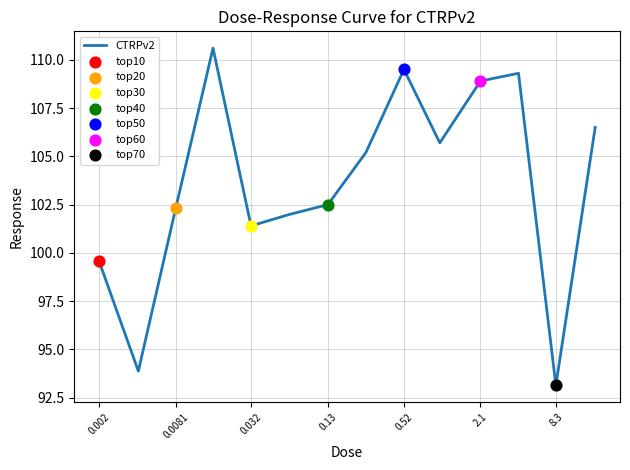

What is the maximum value shown in the chart?

110.6